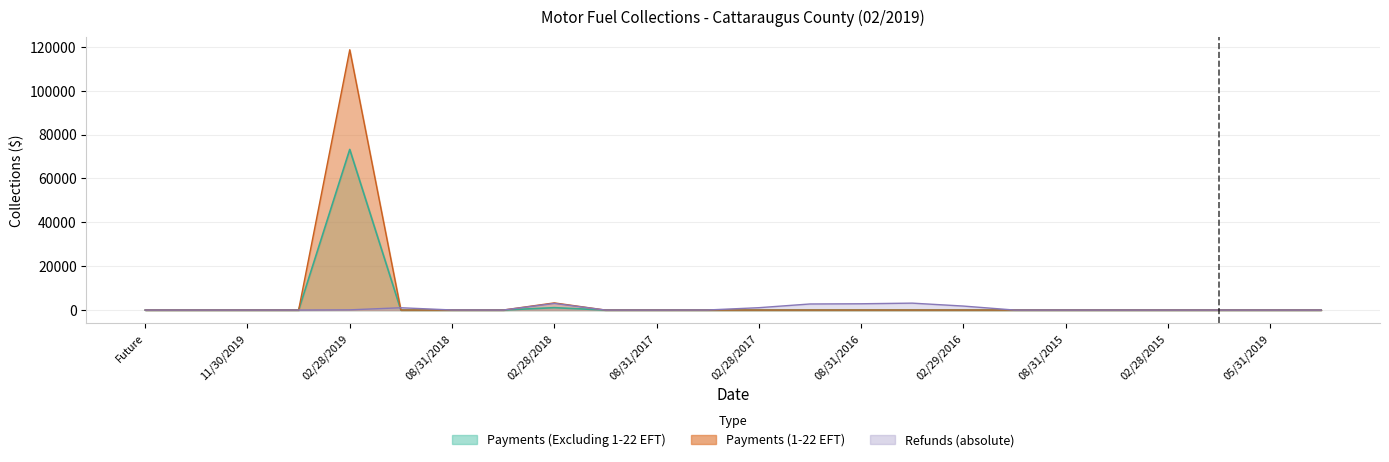

How many interior local valleys does the Payments (Excluding 1-22 EFT) series have?

1